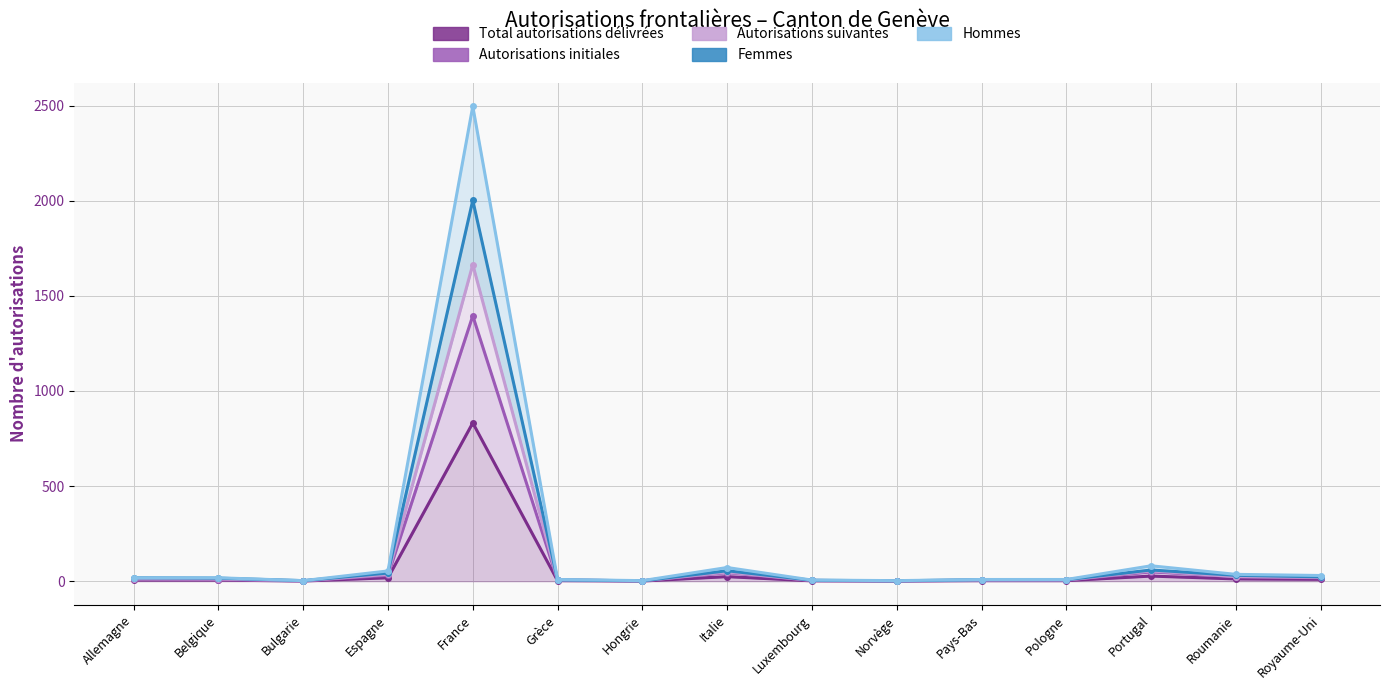

The value of Autorisations suivantes at Pologne is 2. True or false?

False